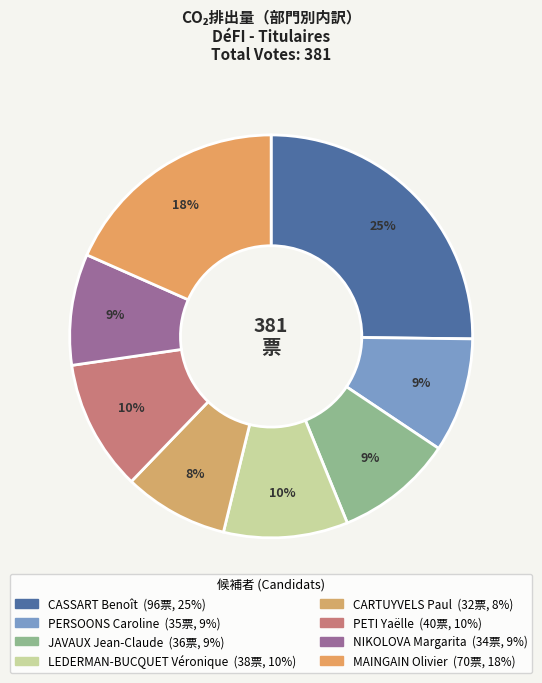

How many slices are in this pie chart?

8